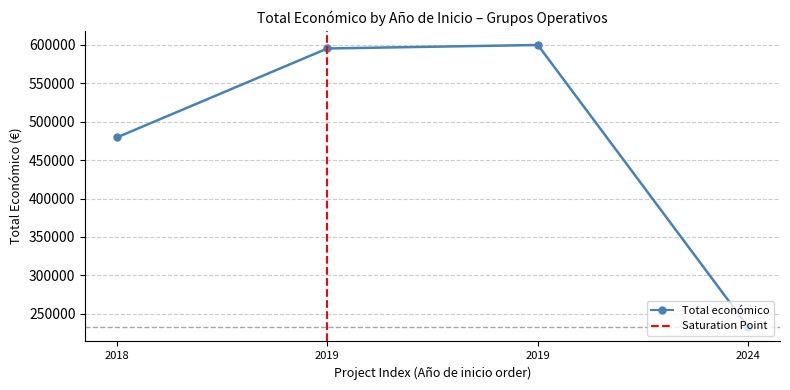

At which category does the data reach its first local peak?

2019